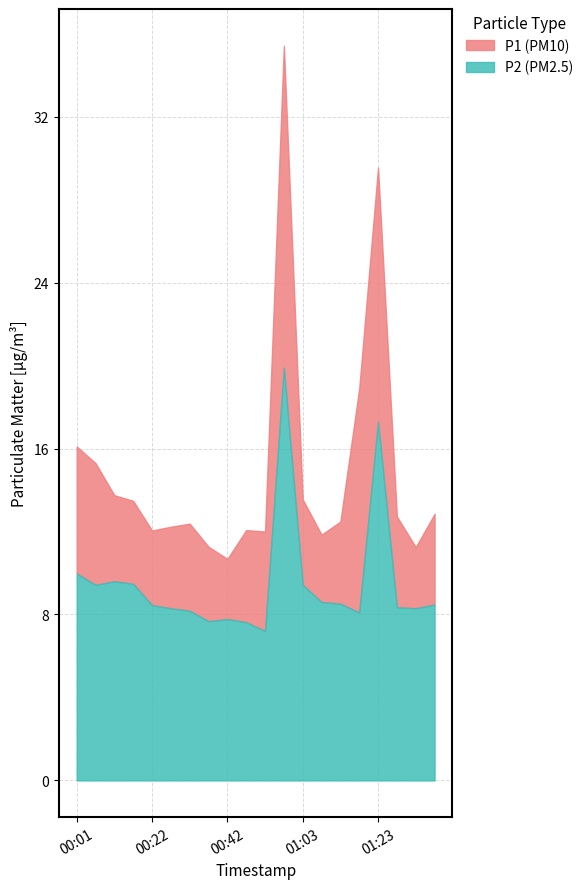

True or false: P1 and P2 intersect in this chart.

False